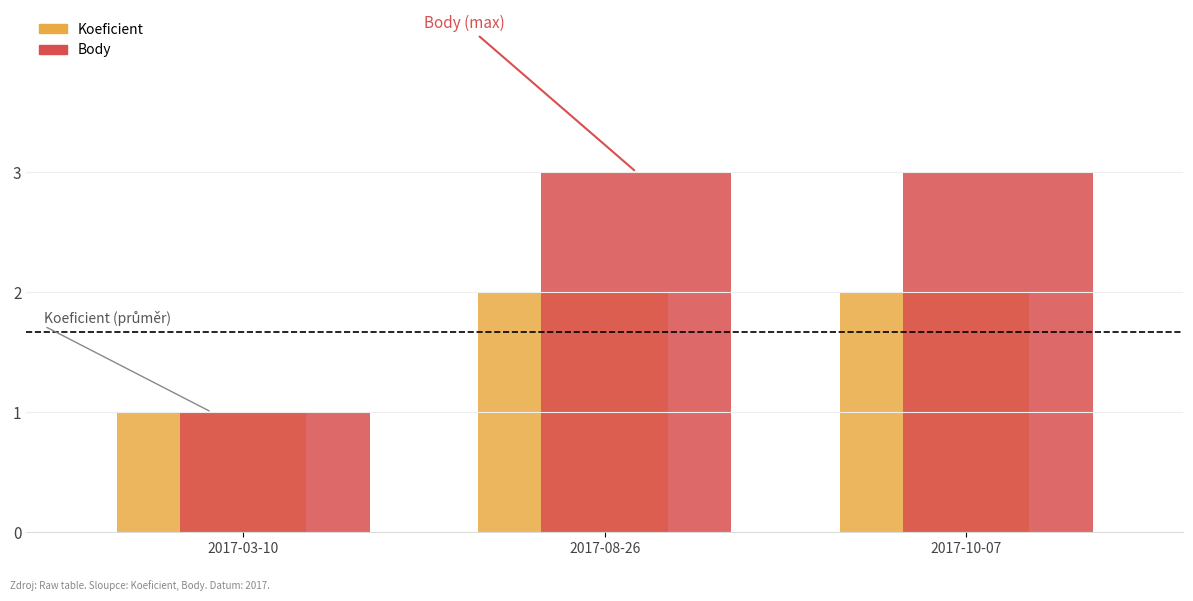

What is the difference between the second highest and minimum values in the Body series?

2